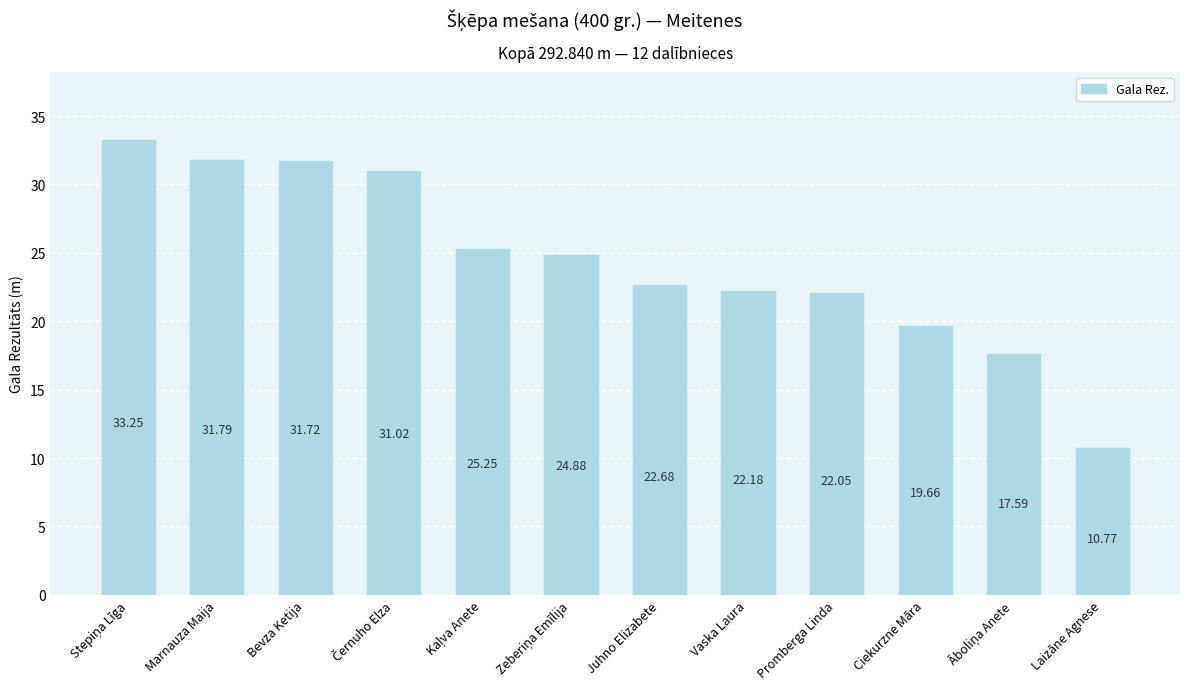

Which category has the lowest value across all series?

Laizāne Agnese